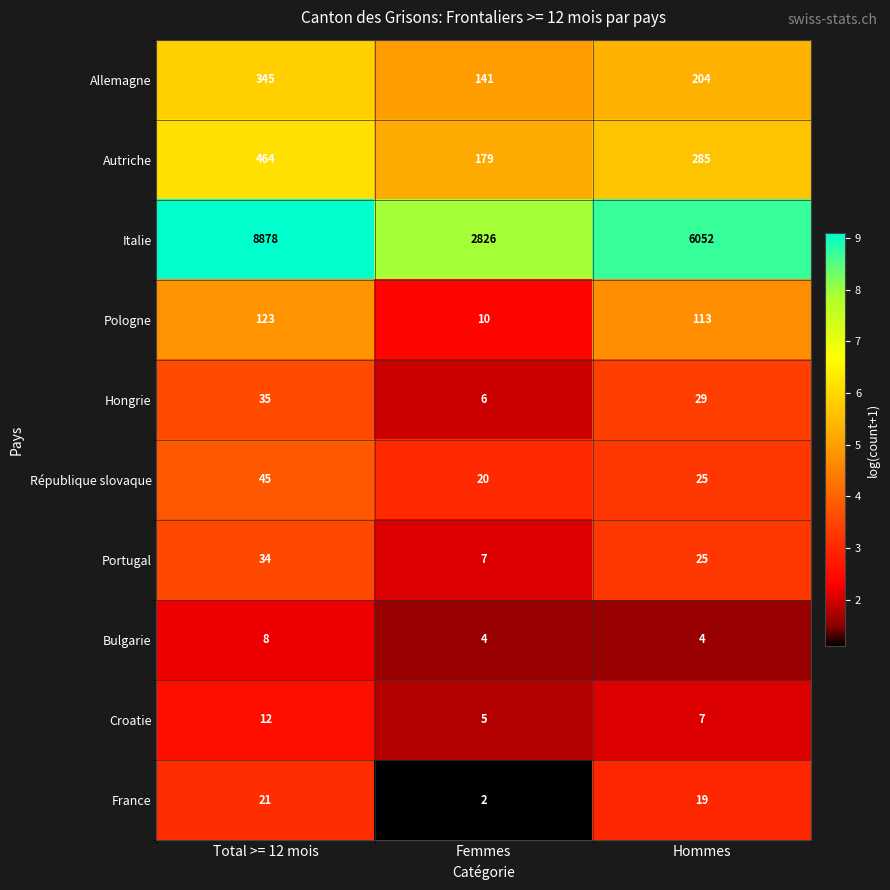

Reading left to right, extract all data points from this chart.

Allemagne: Total >= 12 mois=345	Femmes=141	Hommes=204
Autriche: Total >= 12 mois=464	Femmes=179	Hommes=285
Italie: Total >= 12 mois=8878	Femmes=2826	Hommes=6052
Pologne: Total >= 12 mois=123	Femmes=10	Hommes=113
Hongrie: Total >= 12 mois=35	Femmes=6	Hommes=29
République slovaque: Total >= 12 mois=45	Femmes=20	Hommes=25
Portugal: Total >= 12 mois=34	Femmes=7	Hommes=25
Bulgarie: Total >= 12 mois=8	Femmes=4	Hommes=4
Croatie: Total >= 12 mois=12	Femmes=5	Hommes=7
France: Total >= 12 mois=21	Femmes=2	Hommes=19